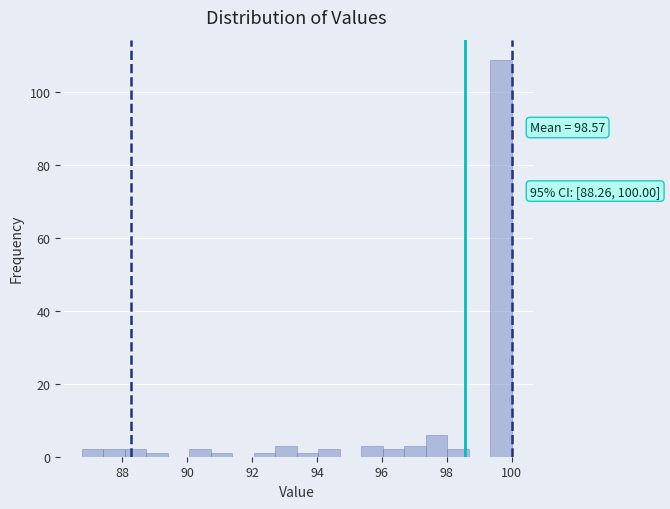

Around what value on the x-axis is the tallest bar? Give the approximate position of its centre, as read against the axis.

99.6